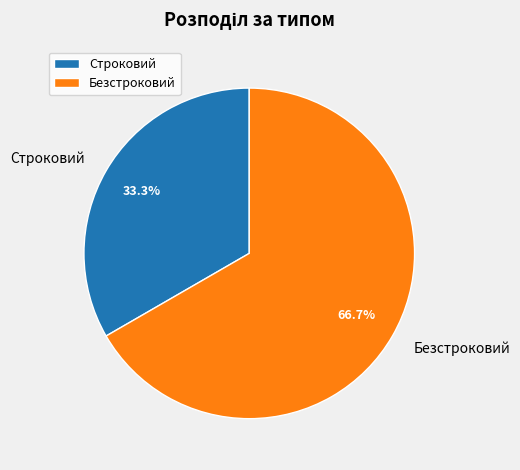

Count the number of slices in the pie.

2